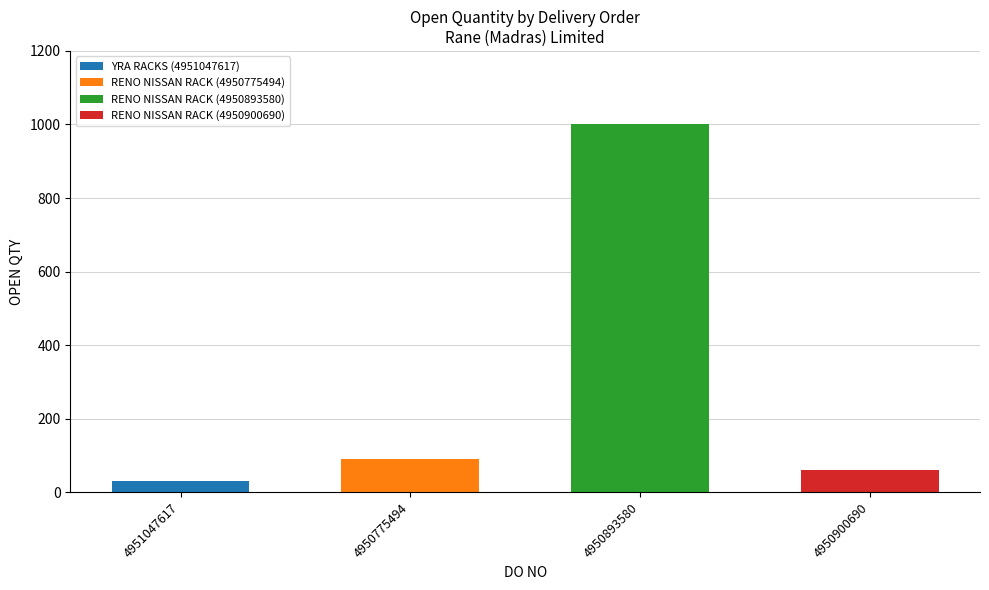

Which has a higher value, 4951047617 or 4950893580?

4950893580